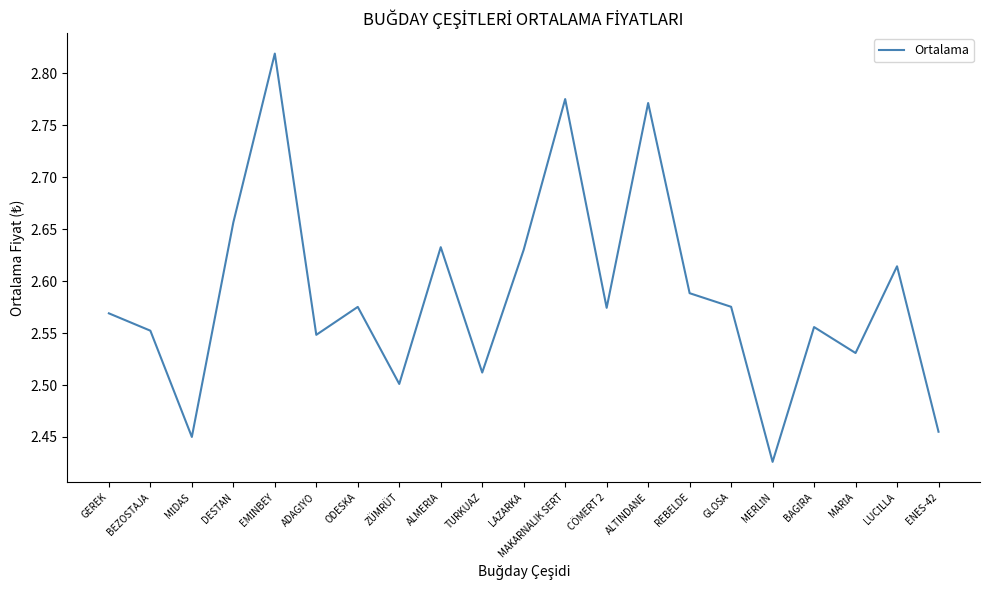

Which has a higher value, ZÜMRÜT or GEREK?

GEREK